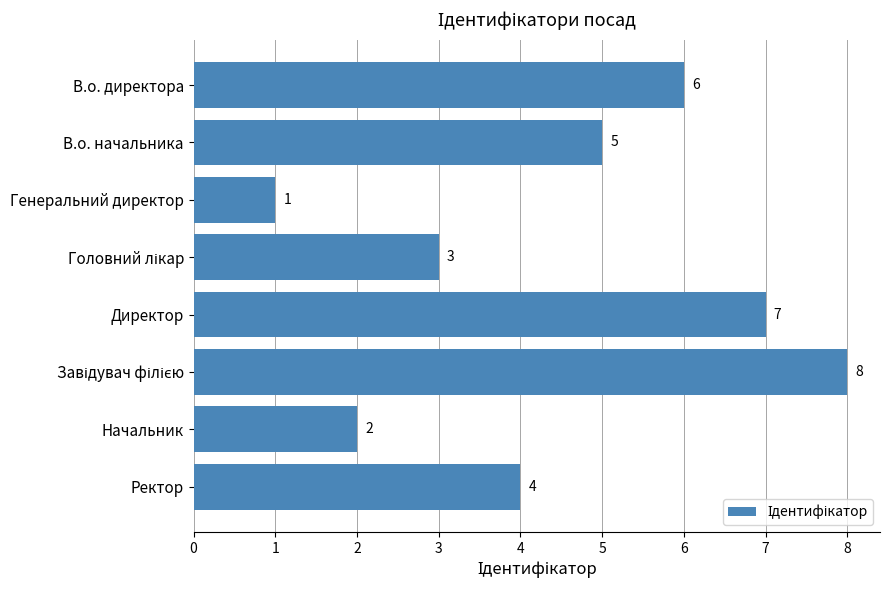

How many categories are shown in the chart?

8